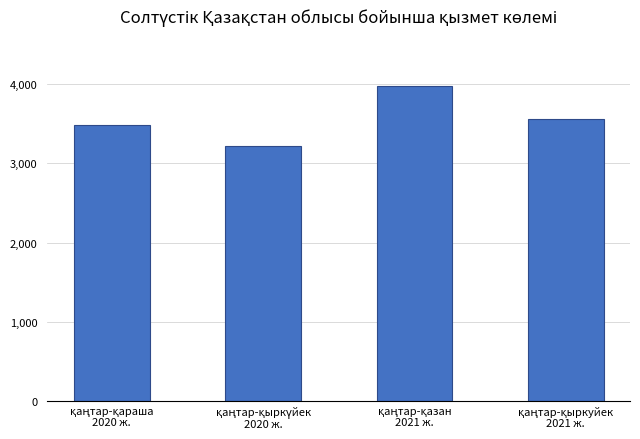

How many bars are there in total?

4